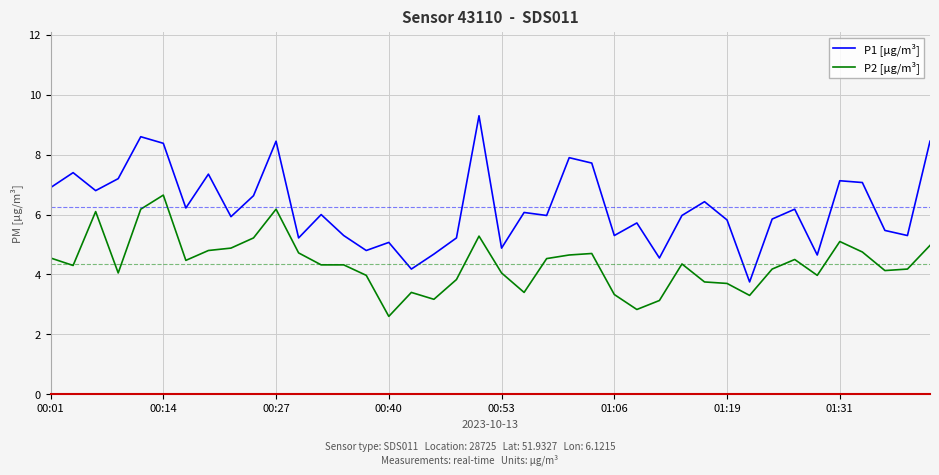

What is the sum of all P2 [µg/m³] values?

174.5